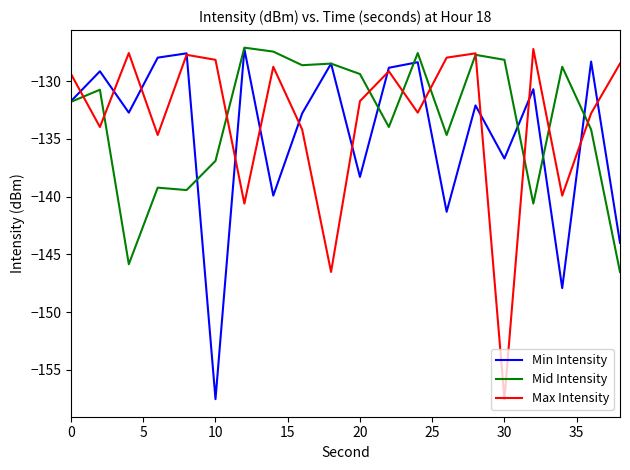

In Min Intensity, how many points are higher than both neighbors (excluding endpoints)?

8